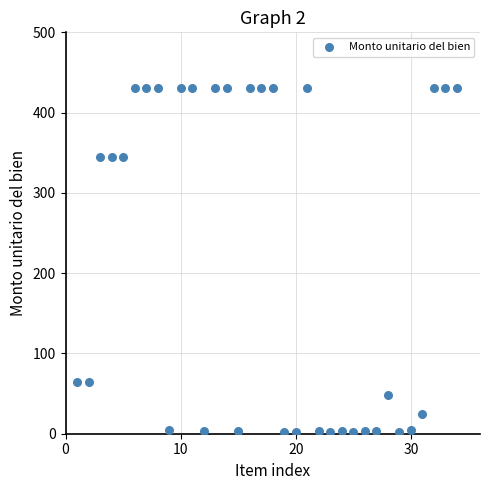

What is the range of Y values (max minus min)?

429.1